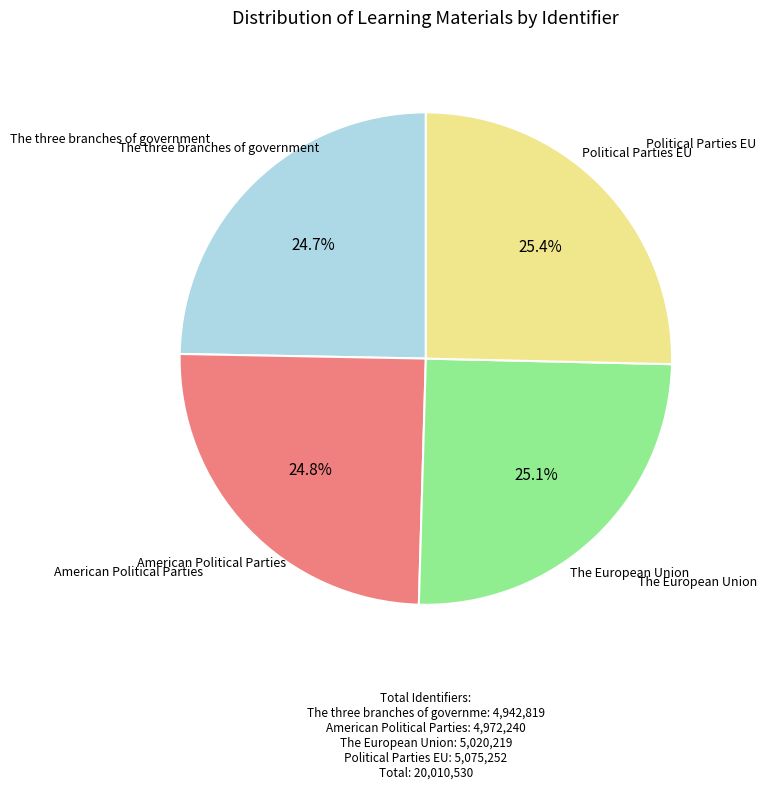

Is there a majority slice in this chart?

No